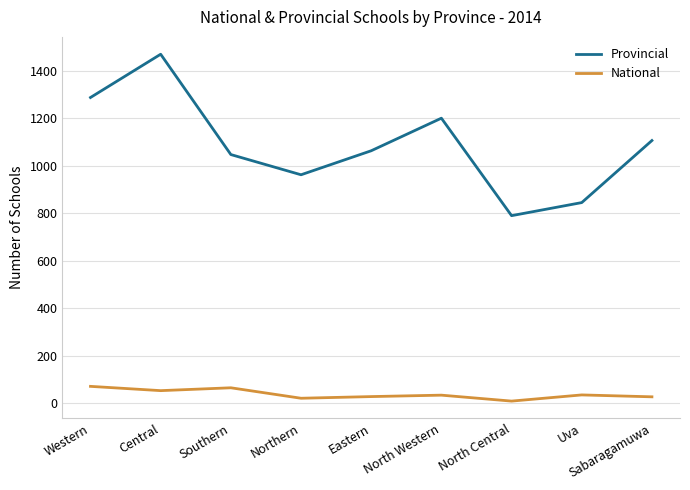

Where is the first local minimum for Provincial?

Northern